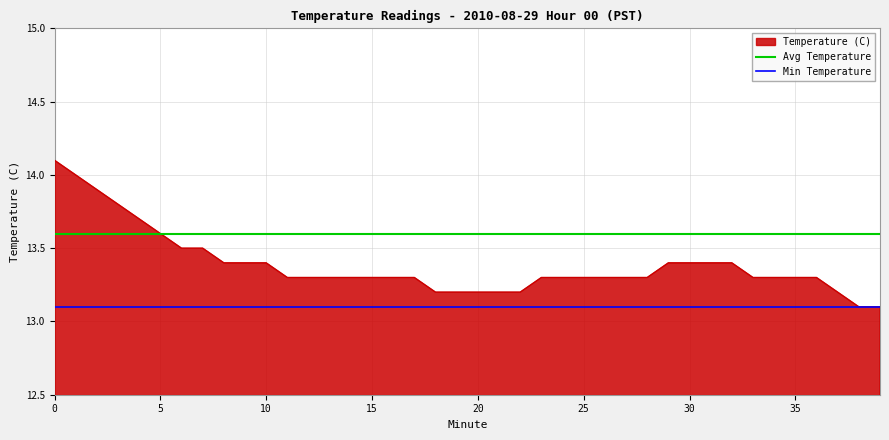

Rank the series by their average value, from highest to lowest.

Avg Temperature, Temperature (C), Min Temperature